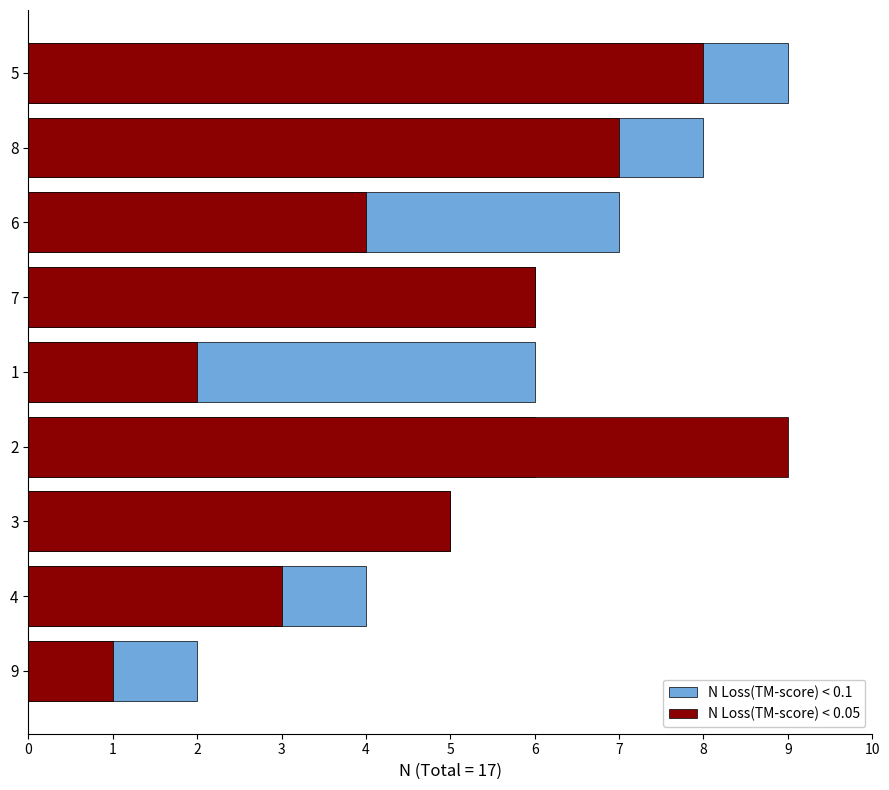

How many bars are there in total?

18